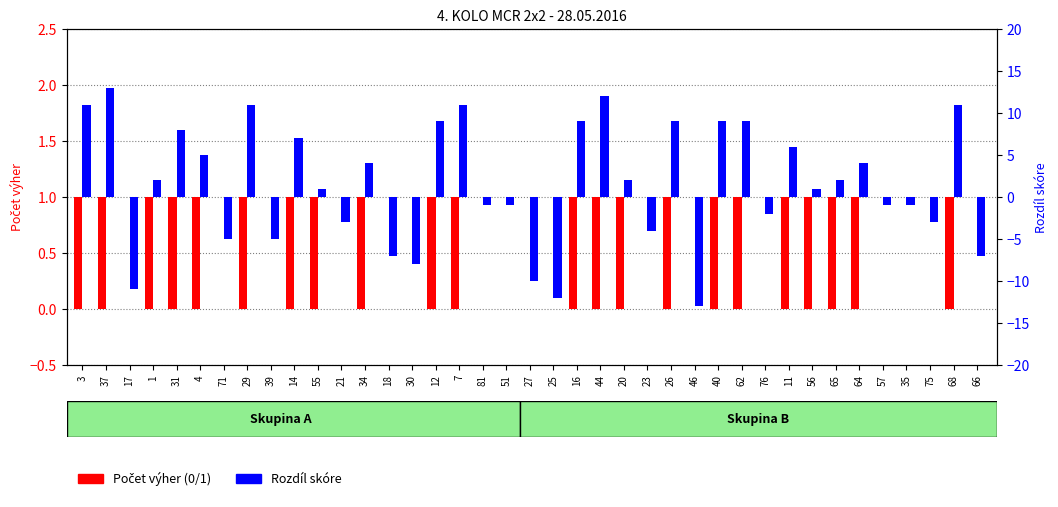

True or false: Počet výher has a value of 1 at 16.

False